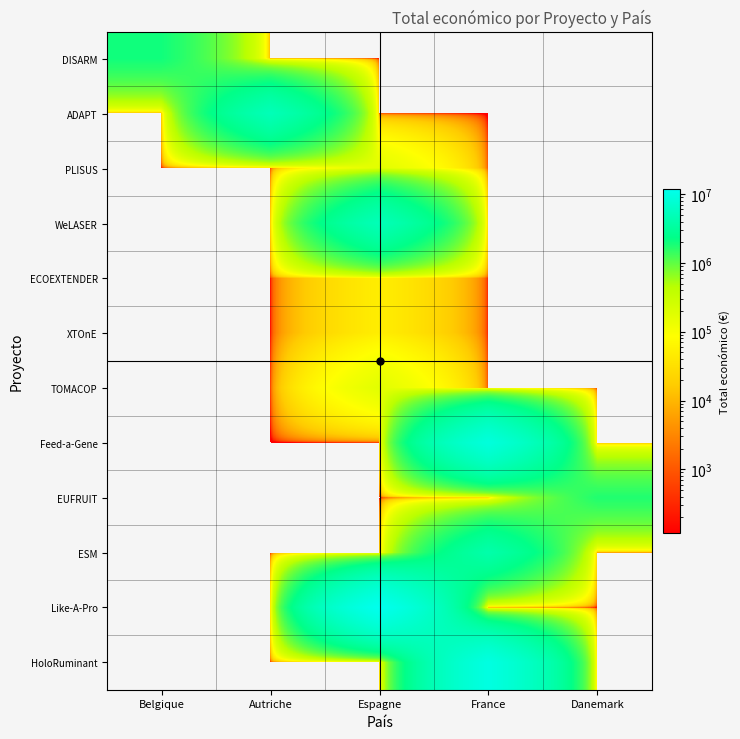

Between Danemark and Belgique, which is larger?

Belgique